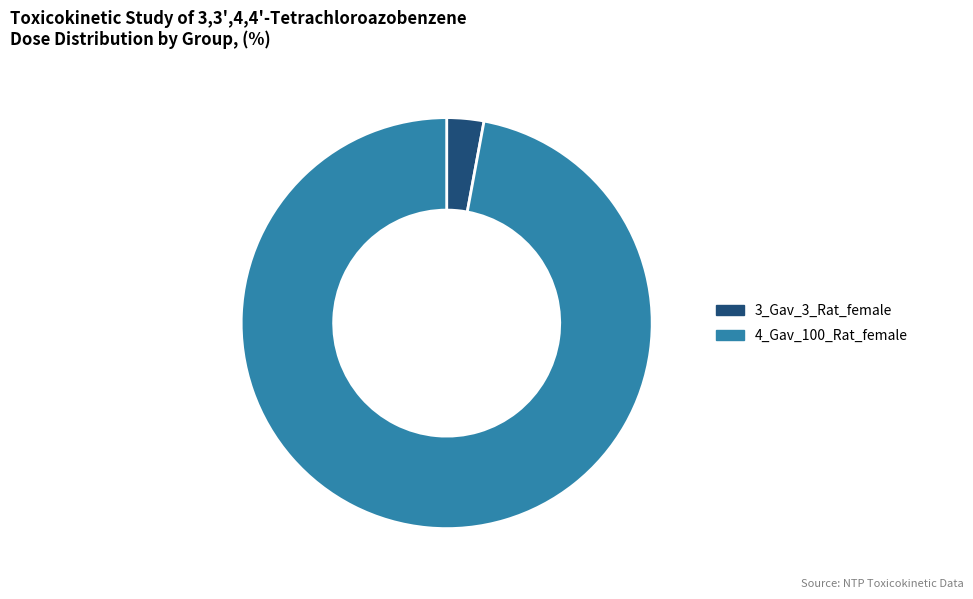

What is the largest slice in the pie chart?

4_Gav_100_Rat_female